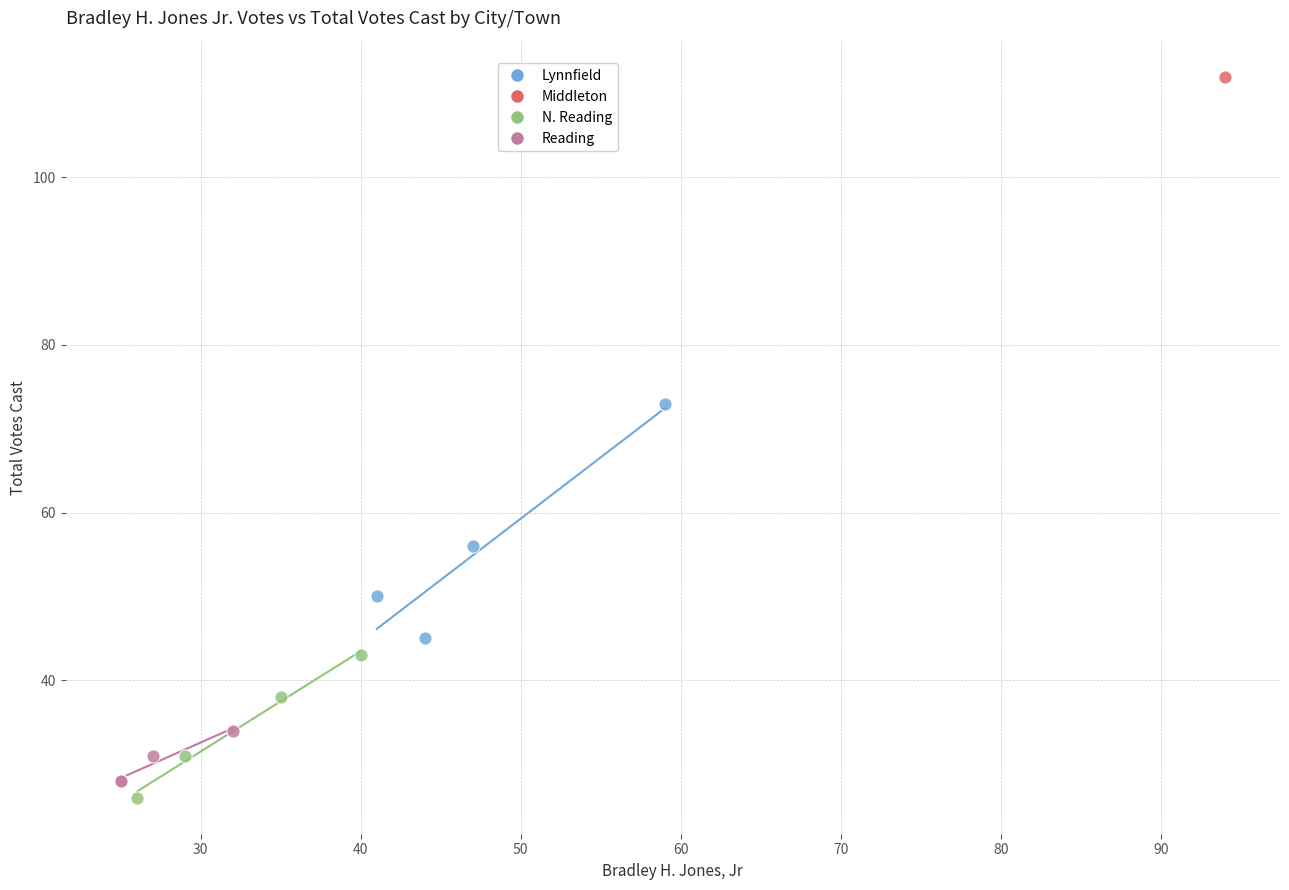

What are all the series names shown in the legend?

Lynnfield, Middleton, N. Reading, Reading